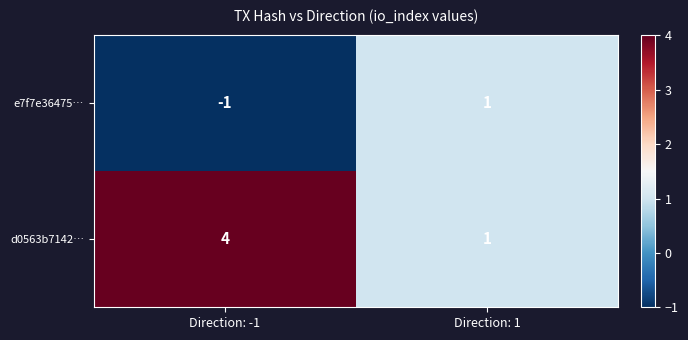

At which category does the chart reach its minimum across all series?

Direction: -1